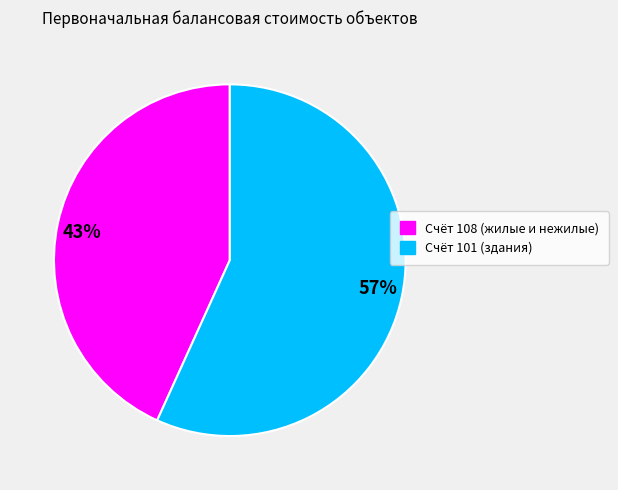

What percentage is the 57% slice, to the nearest percent?

57%